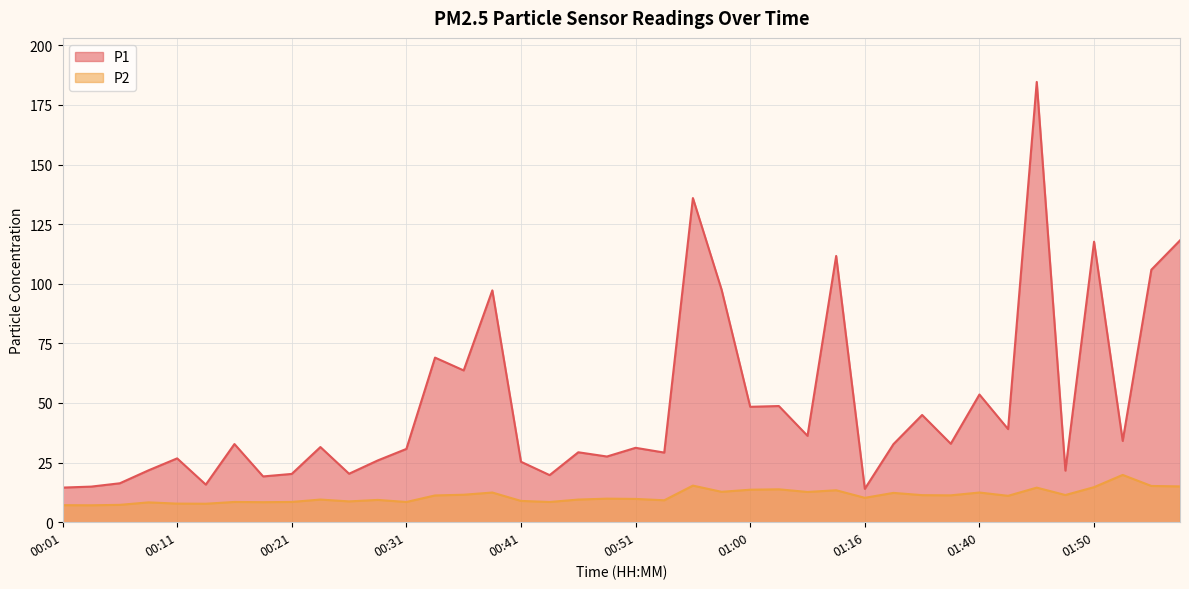

Does the chart display data point markers on the line(s)?

No